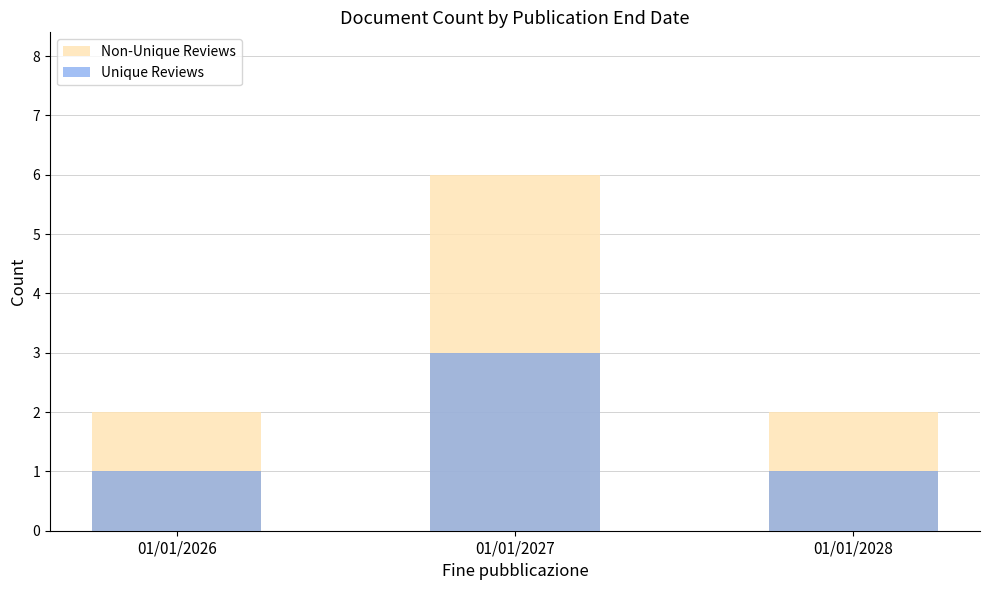

Which series has the largest total across all categories?

Non-Unique Reviews